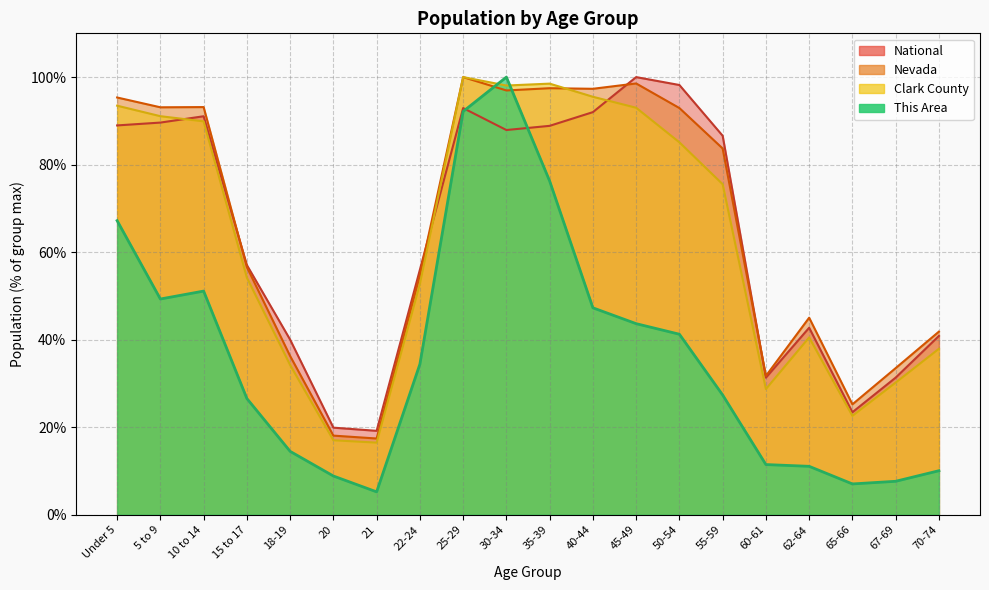

How many interior local valleys does the This Area series have?

3